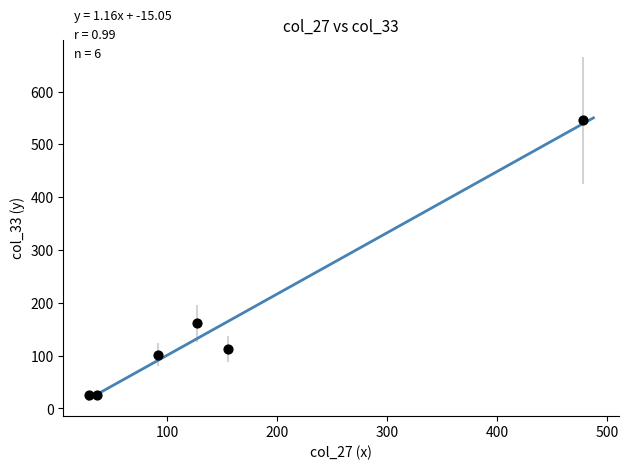

What Y value in the scatter plot is closest to 285?

161